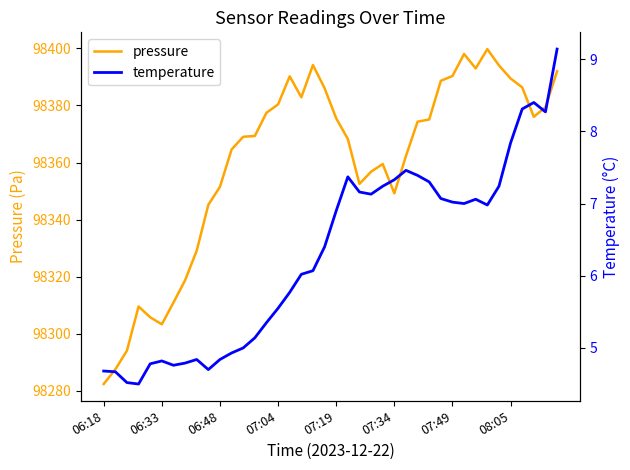

Is this an area chart (filled region under the line)?

No